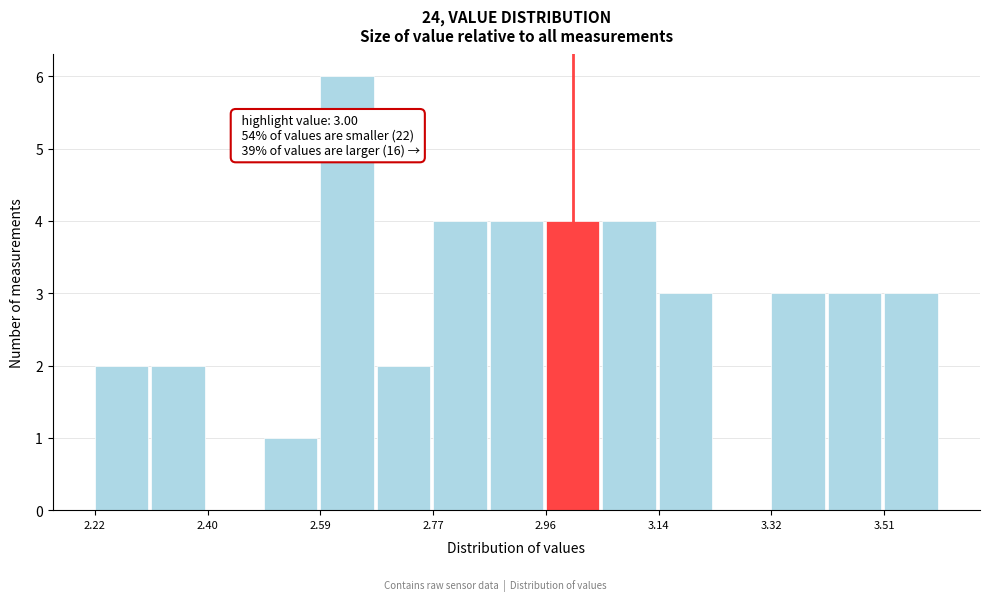

Over which range of the x-axis is the bar tallest?

2.588 to 2.680